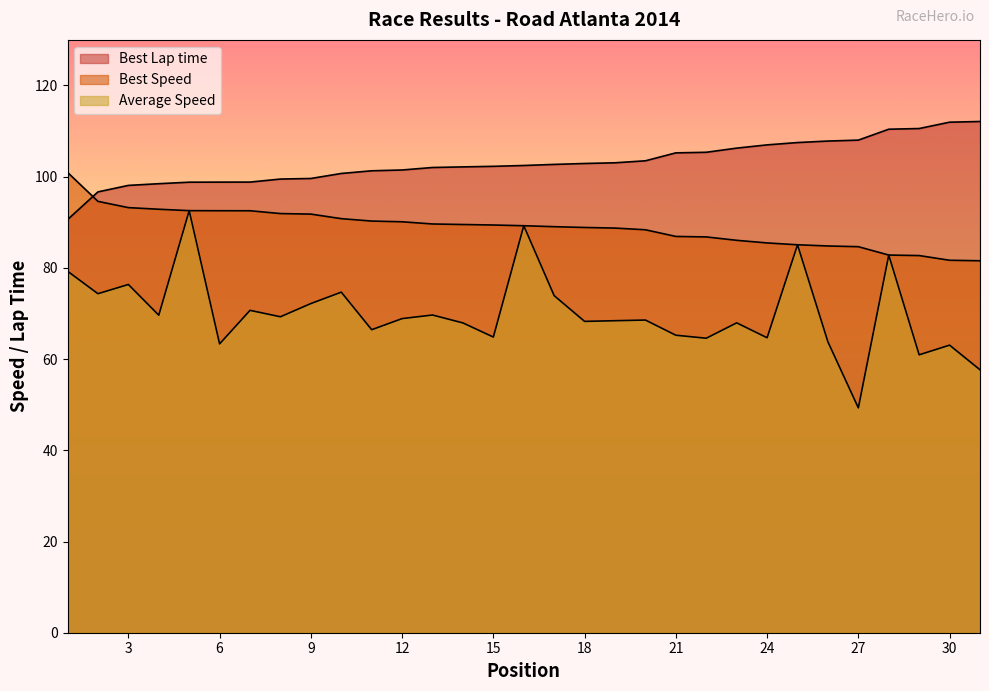

Which label corresponds to the largest value in the chart?

31